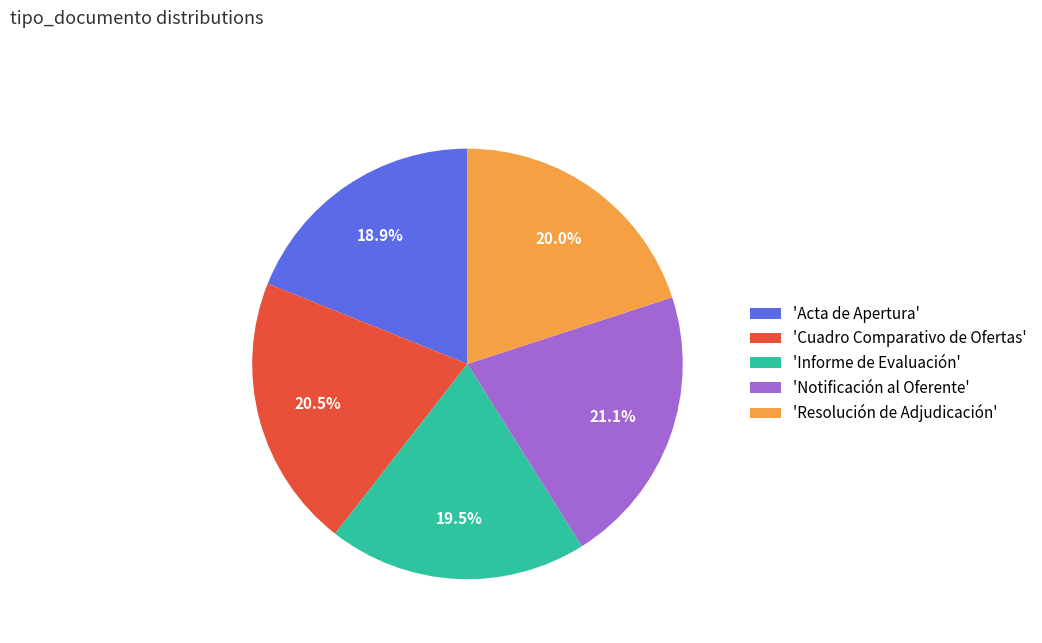

Does 'Resolución de Adjudicación' represent more than half of the total?

No